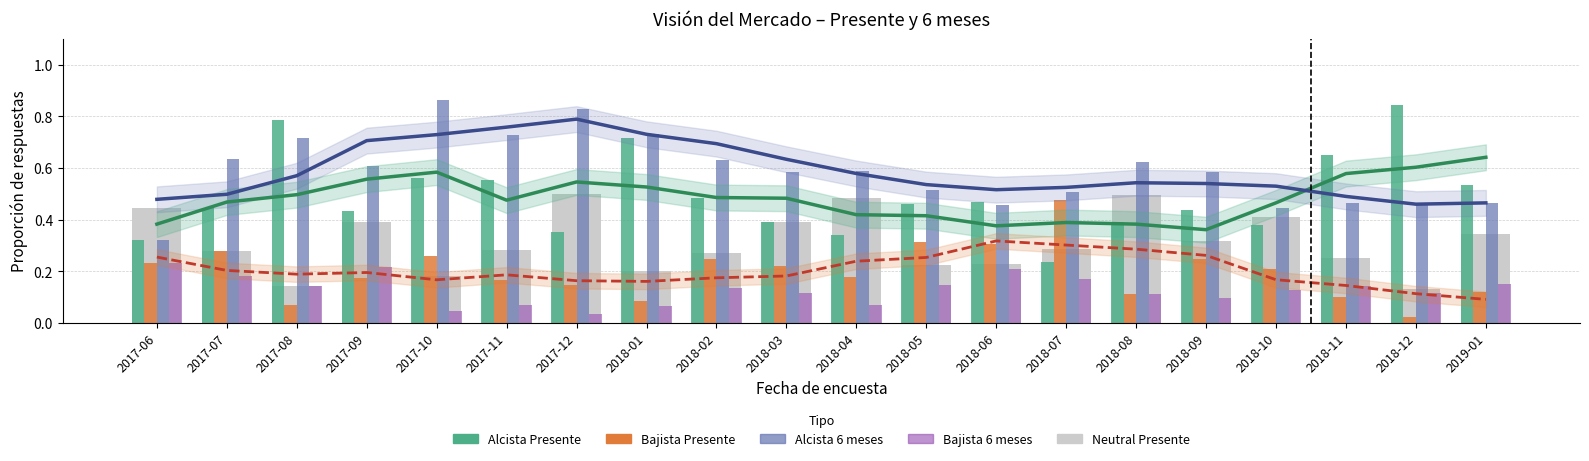

Rank the series by their maximum value, from lowest to highest.

Bajista (6 meses), Bajista (Presente), Neutral (Presente), Alcista (Presente), Alcista (6 meses)